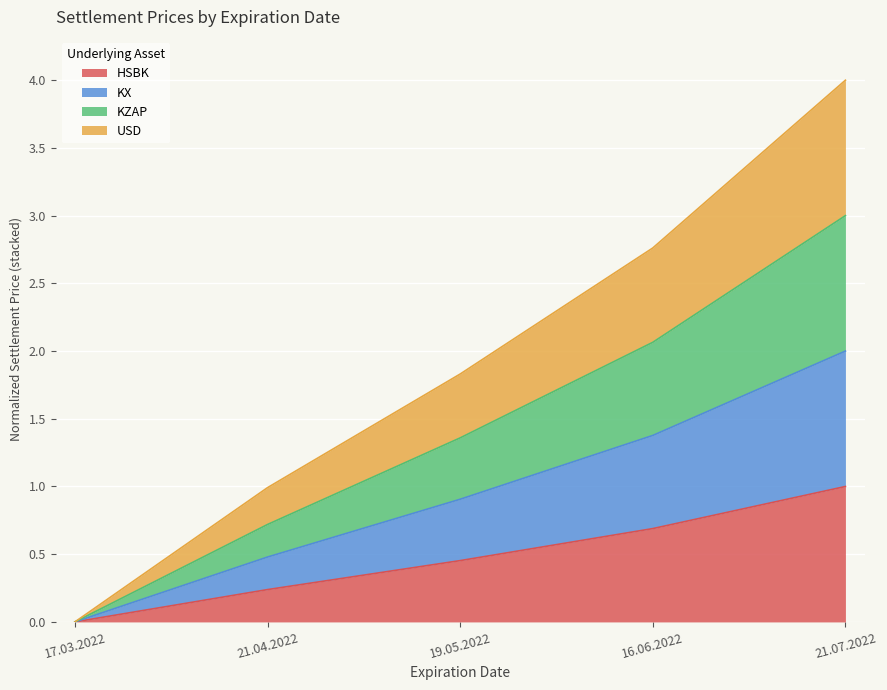

At 16.06.2022, list the series in order from largest to smallest.

USD, KX, KZAP, HSBK